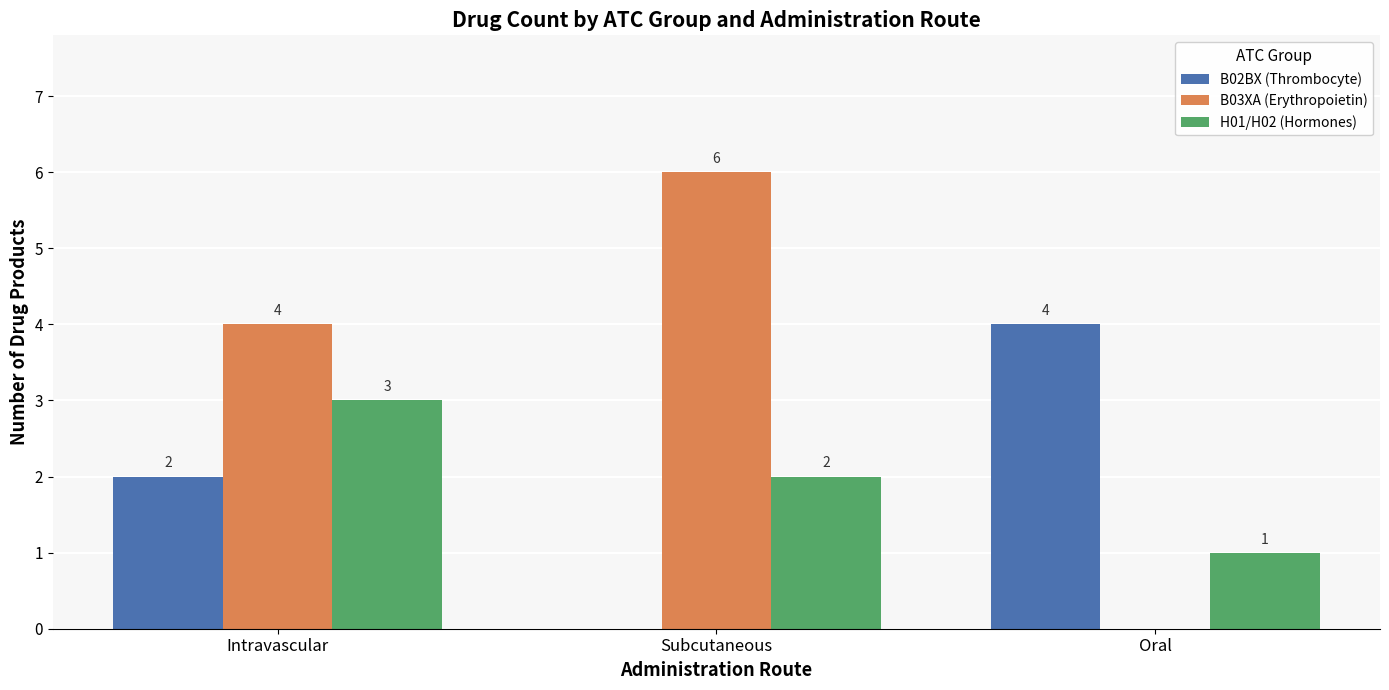

Which series changed the most between Intravascular and Oral?

B03XA (Erythropoietin)